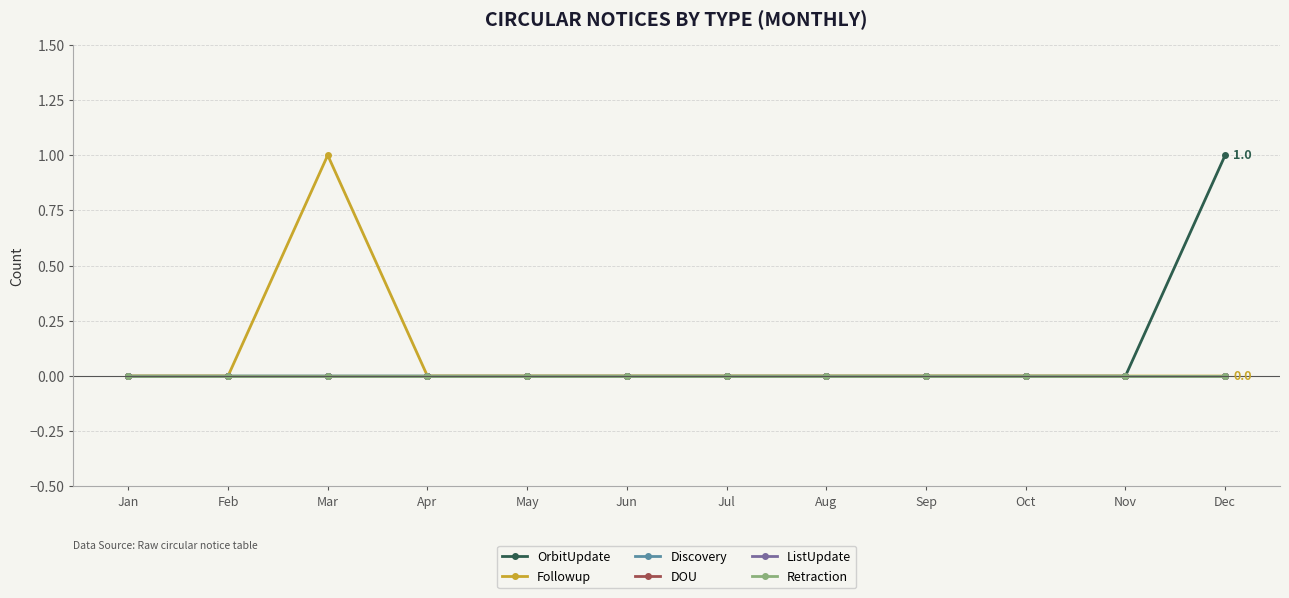

Reading left to right, list all the values displayed in this chart.

OrbitUpdate: Jan=0	Feb=0	Mar=0	Apr=0	May=0	Jun=0	Jul=0	Aug=0	Sep=0	Oct=0	Nov=0	Dec=1
Followup: Jan=0	Feb=0	Mar=1	Apr=0	May=0	Jun=0	Jul=0	Aug=0	Sep=0	Oct=0	Nov=0	Dec=0
Discovery: Jan=0	Feb=0	Mar=0	Apr=0	May=0	Jun=0	Jul=0	Aug=0	Sep=0	Oct=0	Nov=0	Dec=0
DOU: Jan=0	Feb=0	Mar=0	Apr=0	May=0	Jun=0	Jul=0	Aug=0	Sep=0	Oct=0	Nov=0	Dec=0
ListUpdate: Jan=0	Feb=0	Mar=0	Apr=0	May=0	Jun=0	Jul=0	Aug=0	Sep=0	Oct=0	Nov=0	Dec=0
Retraction: Jan=0	Feb=0	Mar=0	Apr=0	May=0	Jun=0	Jul=0	Aug=0	Sep=0	Oct=0	Nov=0	Dec=0